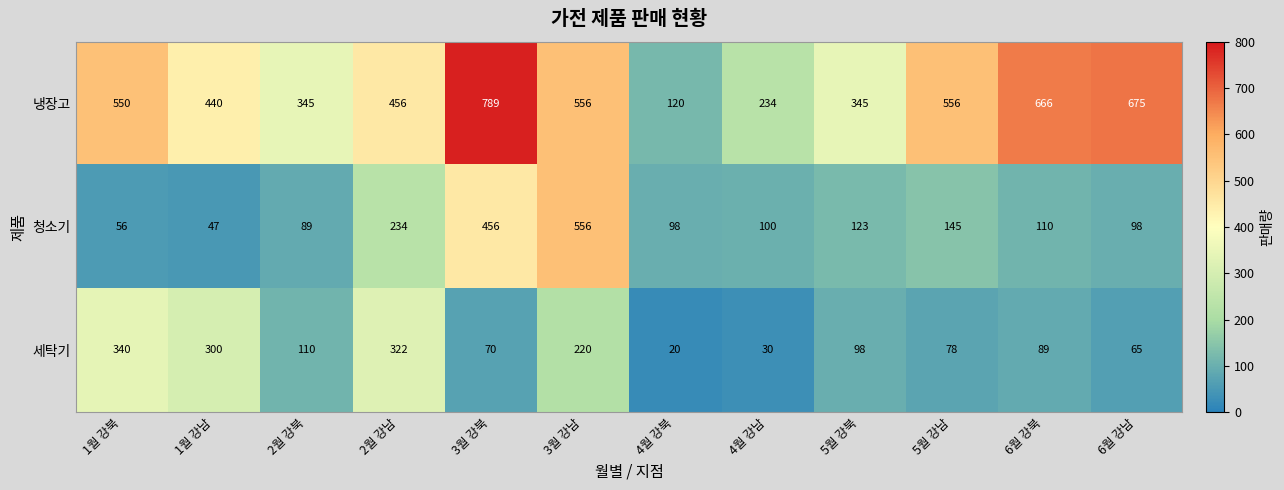

What is the spread (max minus min) of values at 4월 강북?

100